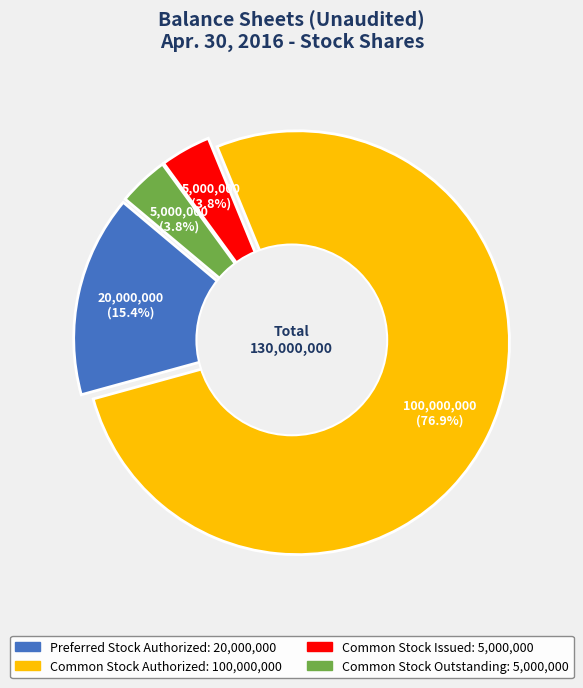

Which has a higher value, Preferred Stock Outstanding or Common Stock Outstanding?

Common Stock Outstanding